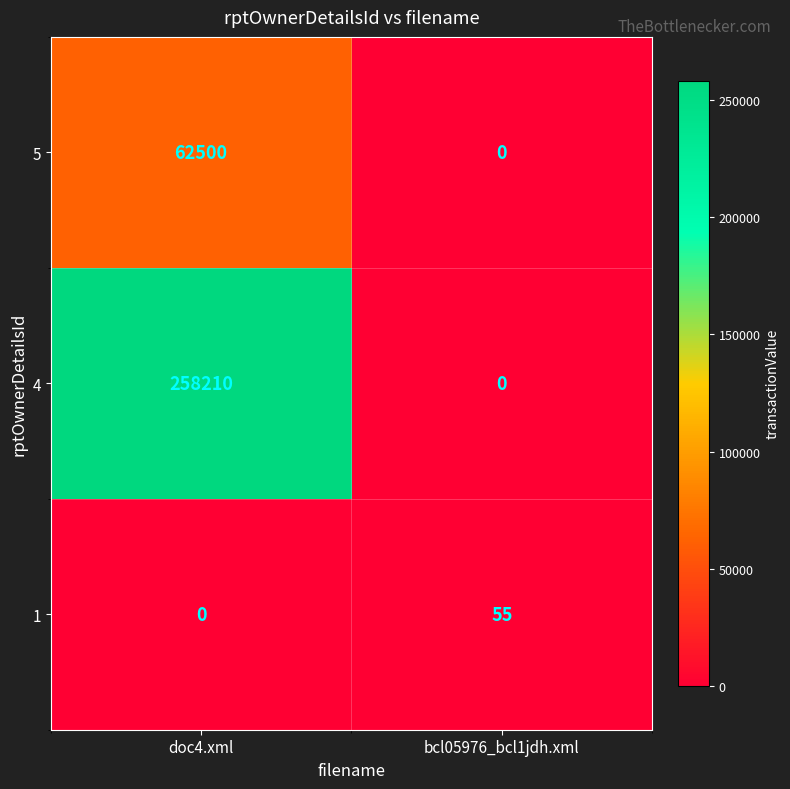

What is the difference between the 1 values at doc4.xml and bcl05976_bcl1jdh.xml?

55